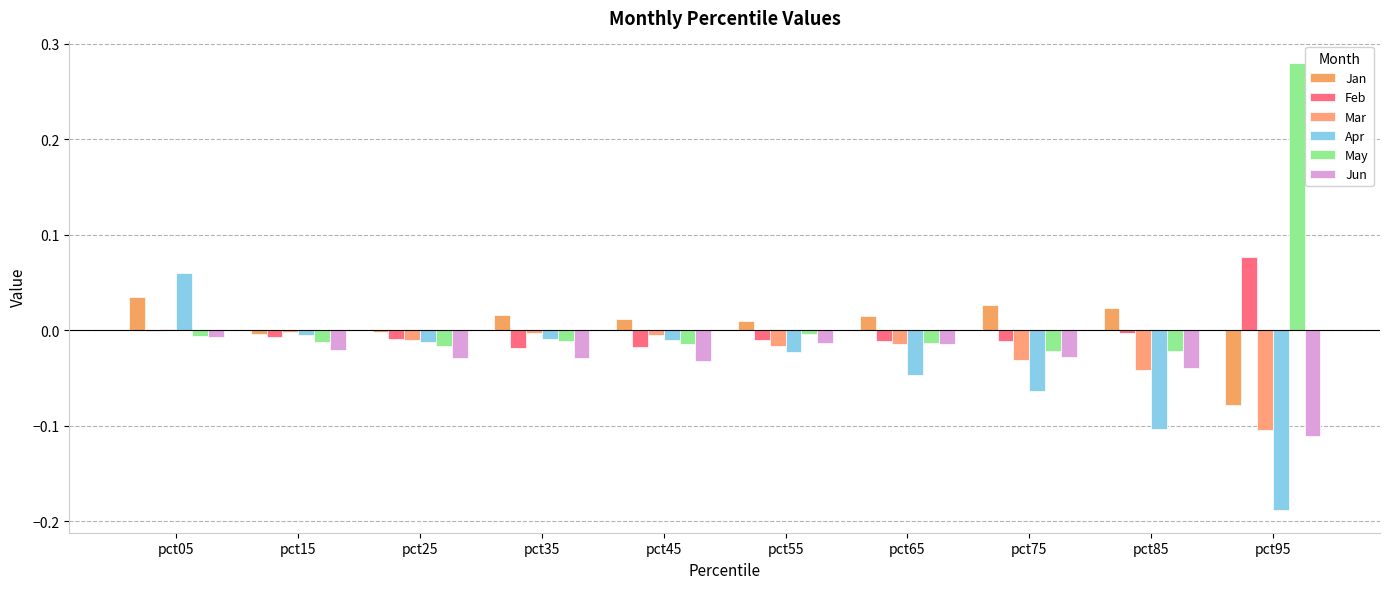

Does the chart contain stacked bars?

No